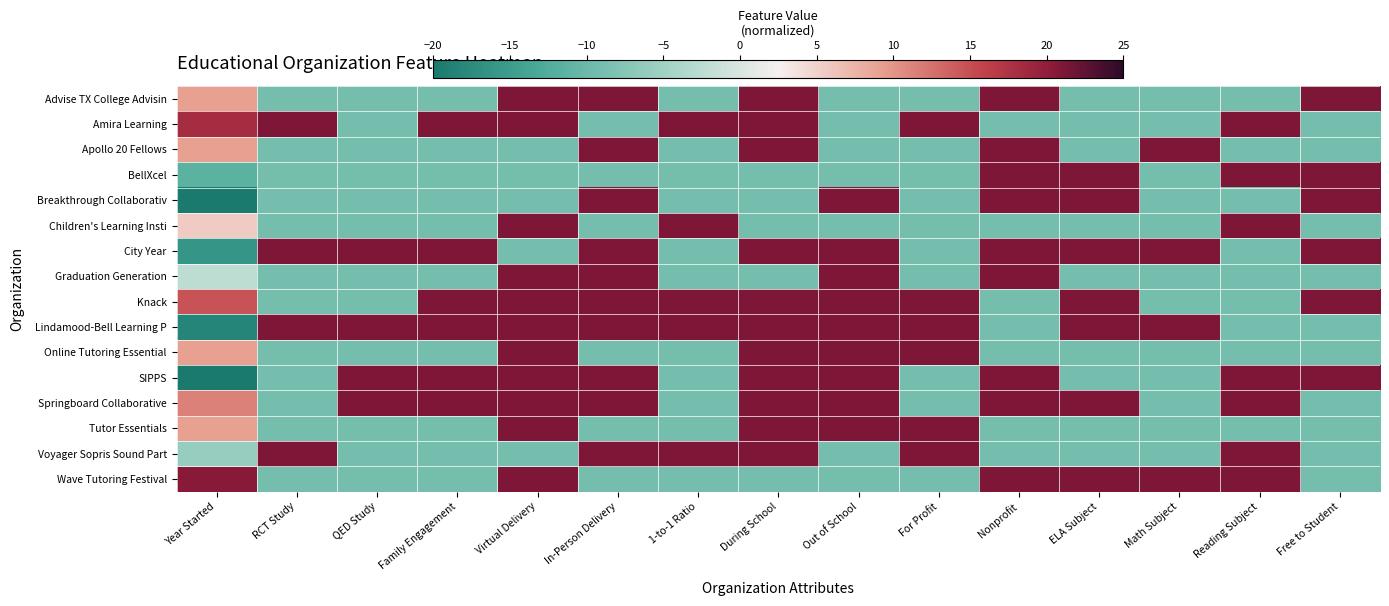

Reading left to right, transcribe all the data shown in this chart.

Advise TX College Advisin: Year Started=9.0	RCT Study=-9.0	QED Study=-9.0	Family Engagement=-9.0	Virtual Delivery=21.0	In-Person Delivery=21.0	1-to-1 Ratio=-9.0	During School=21.0	Out of School=-9.0	For Profit=-9.0	Nonprofit=21.0	ELA Subject=-9.0	Math Subject=-9.0	Reading Subject=-9.0	Free to Student=21.0
Amira Learning: Year Started=18.2	RCT Study=21.0	QED Study=-9.0	Family Engagement=21.0	Virtual Delivery=21.0	In-Person Delivery=-9.0	1-to-1 Ratio=21.0	During School=21.0	Out of School=-9.0	For Profit=21.0	Nonprofit=-9.0	ELA Subject=-9.0	Math Subject=-9.0	Reading Subject=21.0	Free to Student=-9.0
Apollo 20 Fellows: Year Started=9.0	RCT Study=-9.0	QED Study=-9.0	Family Engagement=-9.0	Virtual Delivery=-9.0	In-Person Delivery=21.0	1-to-1 Ratio=-9.0	During School=21.0	Out of School=-9.0	For Profit=-9.0	Nonprofit=21.0	ELA Subject=-9.0	Math Subject=21.0	Reading Subject=-9.0	Free to Student=-9.0
BellXcel: Year Started=-11.5	RCT Study=-9.0	QED Study=-9.0	Family Engagement=-9.0	Virtual Delivery=-9.0	In-Person Delivery=-9.0	1-to-1 Ratio=-9.0	During School=-9.0	Out of School=-9.0	For Profit=-9.0	Nonprofit=21.0	ELA Subject=21.0	Math Subject=-9.0	Reading Subject=21.0	Free to Student=21.0
Breakthrough Collaborativ: Year Started=-27.4	RCT Study=-9.0	QED Study=-9.0	Family Engagement=-9.0	Virtual Delivery=-9.0	In-Person Delivery=21.0	1-to-1 Ratio=-9.0	During School=-9.0	Out of School=21.0	For Profit=-9.0	Nonprofit=21.0	ELA Subject=21.0	Math Subject=-9.0	Reading Subject=-9.0	Free to Student=21.0
Children's Learning Insti: Year Started=5.6	RCT Study=-9.0	QED Study=-9.0	Family Engagement=-9.0	Virtual Delivery=21.0	In-Person Delivery=-9.0	1-to-1 Ratio=21.0	During School=-9.0	Out of School=-9.0	For Profit=-9.0	Nonprofit=-9.0	ELA Subject=-9.0	Math Subject=-9.0	Reading Subject=21.0	Free to Student=-9.0
City Year: Year Started=-16.0	RCT Study=21.0	QED Study=21.0	Family Engagement=21.0	Virtual Delivery=-9.0	In-Person Delivery=21.0	1-to-1 Ratio=-9.0	During School=21.0	Out of School=21.0	For Profit=-9.0	Nonprofit=21.0	ELA Subject=21.0	Math Subject=21.0	Reading Subject=-9.0	Free to Student=21.0
Graduation Generation: Year Started=-2.4	RCT Study=-9.0	QED Study=-9.0	Family Engagement=-9.0	Virtual Delivery=21.0	In-Person Delivery=21.0	1-to-1 Ratio=-9.0	During School=-9.0	Out of School=21.0	For Profit=-9.0	Nonprofit=21.0	ELA Subject=-9.0	Math Subject=-9.0	Reading Subject=-9.0	Free to Student=-9.0
Knack: Year Started=14.7	RCT Study=-9.0	QED Study=-9.0	Family Engagement=21.0	Virtual Delivery=21.0	In-Person Delivery=21.0	1-to-1 Ratio=21.0	During School=21.0	Out of School=21.0	For Profit=21.0	Nonprofit=-9.0	ELA Subject=21.0	Math Subject=-9.0	Reading Subject=-9.0	Free to Student=21.0
Lindamood-Bell Learning P: Year Started=-18.3	RCT Study=21.0	QED Study=21.0	Family Engagement=21.0	Virtual Delivery=21.0	In-Person Delivery=21.0	1-to-1 Ratio=21.0	During School=21.0	Out of School=21.0	For Profit=21.0	Nonprofit=-9.0	ELA Subject=21.0	Math Subject=21.0	Reading Subject=-9.0	Free to Student=-9.0
Online Tutoring Essential: Year Started=9.0	RCT Study=-9.0	QED Study=-9.0	Family Engagement=-9.0	Virtual Delivery=21.0	In-Person Delivery=-9.0	1-to-1 Ratio=-9.0	During School=21.0	Out of School=21.0	For Profit=21.0	Nonprofit=-9.0	ELA Subject=-9.0	Math Subject=-9.0	Reading Subject=-9.0	Free to Student=-9.0
SIPPS: Year Started=-25.1	RCT Study=-9.0	QED Study=21.0	Family Engagement=21.0	Virtual Delivery=21.0	In-Person Delivery=21.0	1-to-1 Ratio=-9.0	During School=21.0	Out of School=21.0	For Profit=-9.0	Nonprofit=21.0	ELA Subject=-9.0	Math Subject=-9.0	Reading Subject=21.0	Free to Student=21.0
Springboard Collaborative: Year Started=11.3	RCT Study=-9.0	QED Study=21.0	Family Engagement=21.0	Virtual Delivery=21.0	In-Person Delivery=21.0	1-to-1 Ratio=-9.0	During School=21.0	Out of School=21.0	For Profit=-9.0	Nonprofit=21.0	ELA Subject=21.0	Math Subject=-9.0	Reading Subject=21.0	Free to Student=-9.0
Tutor Essentials: Year Started=9.0	RCT Study=-9.0	QED Study=-9.0	Family Engagement=-9.0	Virtual Delivery=21.0	In-Person Delivery=-9.0	1-to-1 Ratio=-9.0	During School=21.0	Out of School=21.0	For Profit=21.0	Nonprofit=-9.0	ELA Subject=-9.0	Math Subject=-9.0	Reading Subject=-9.0	Free to Student=-9.0
Voyager Sopris Sound Part: Year Started=-5.8	RCT Study=21.0	QED Study=-9.0	Family Engagement=-9.0	Virtual Delivery=-9.0	In-Person Delivery=21.0	1-to-1 Ratio=21.0	During School=21.0	Out of School=-9.0	For Profit=21.0	Nonprofit=-9.0	ELA Subject=-9.0	Math Subject=-9.0	Reading Subject=21.0	Free to Student=-9.0
Wave Tutoring Festival: Year Started=20.4	RCT Study=-9.0	QED Study=-9.0	Family Engagement=-9.0	Virtual Delivery=21.0	In-Person Delivery=-9.0	1-to-1 Ratio=-9.0	During School=-9.0	Out of School=-9.0	For Profit=-9.0	Nonprofit=21.0	ELA Subject=21.0	Math Subject=21.0	Reading Subject=21.0	Free to Student=-9.0